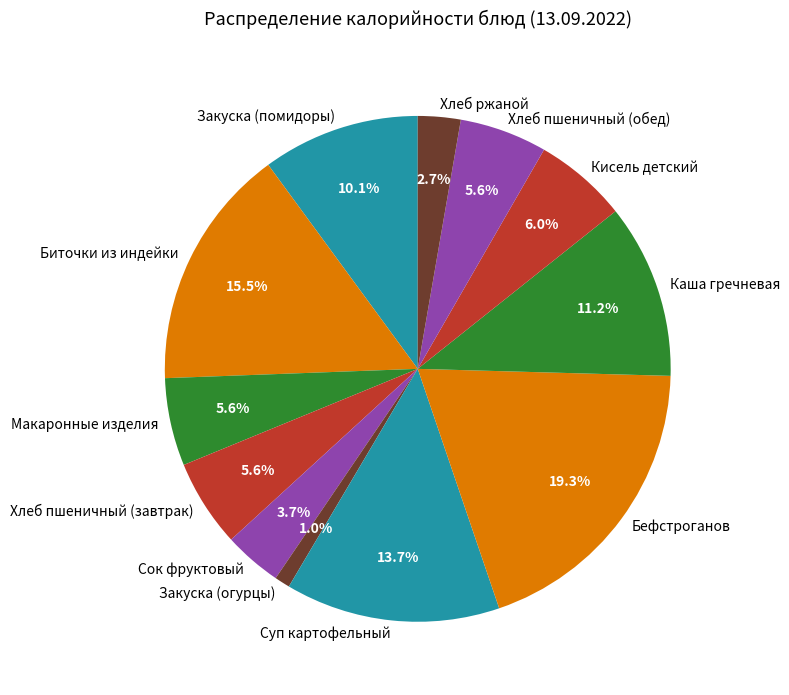

Which has a higher value, Закуска (помидоры) or Хлеб пшеничный (обед)?

Закуска (помидоры)